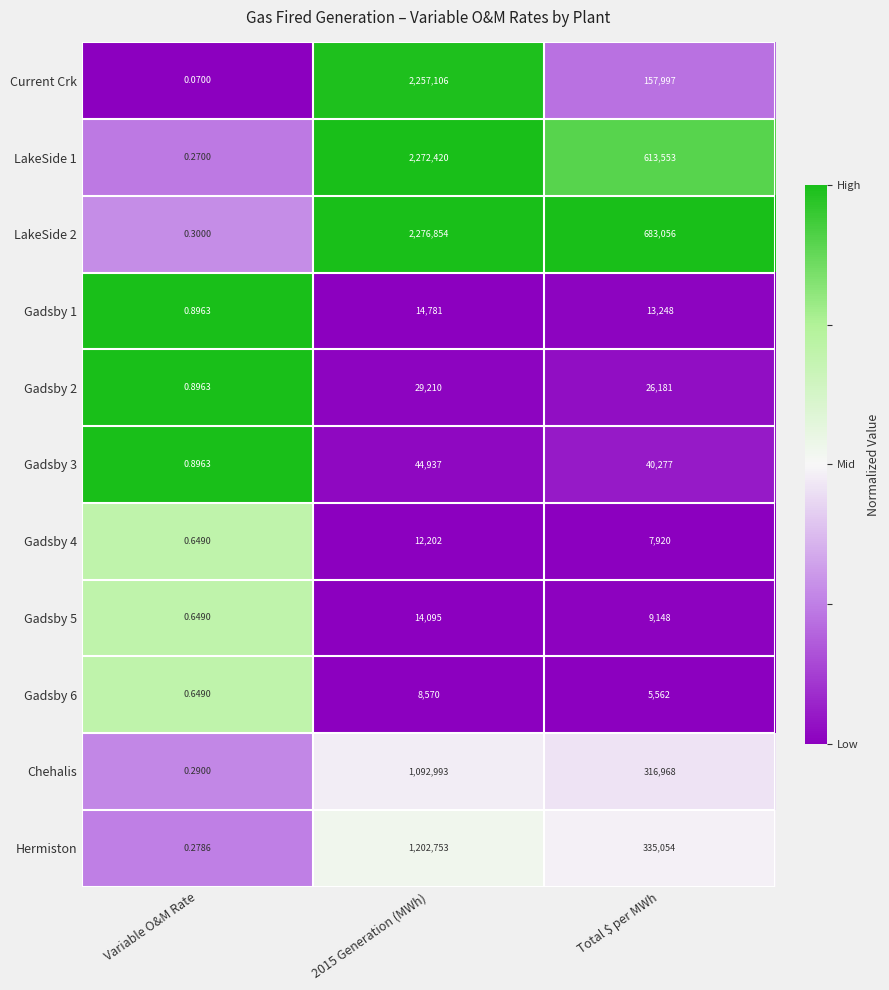

At which label is Chehalis closest to 546496?

Total $ per MWh